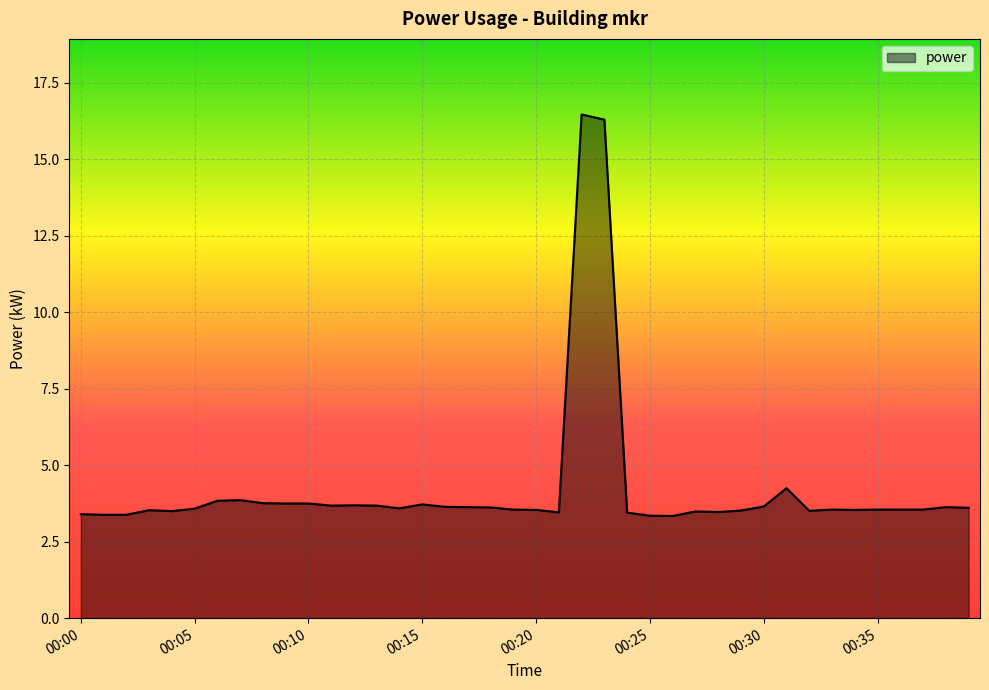

What is the difference between the maximum and minimum values?

13.1